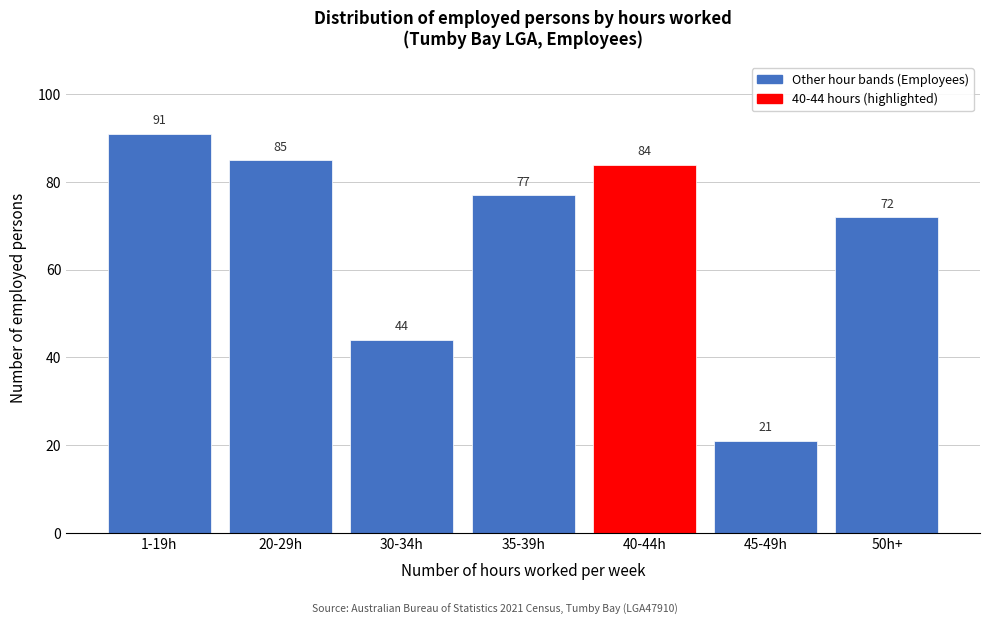

Reading left to right, what are all the values shown in this chart?

1-19h=91	20-29h=85	30-34h=44	35-39h=77	40-44h=84	45-49h=21	50h+=72